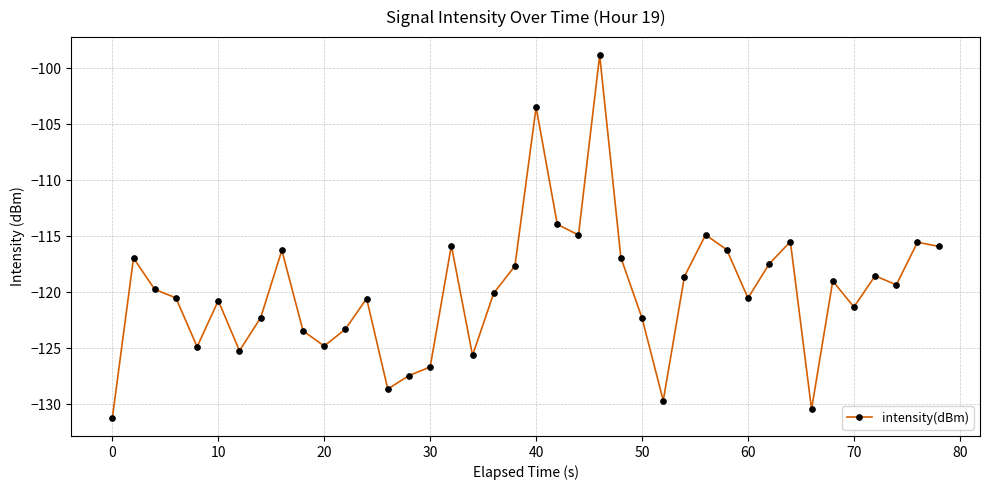

How many series are shown in this chart?

1